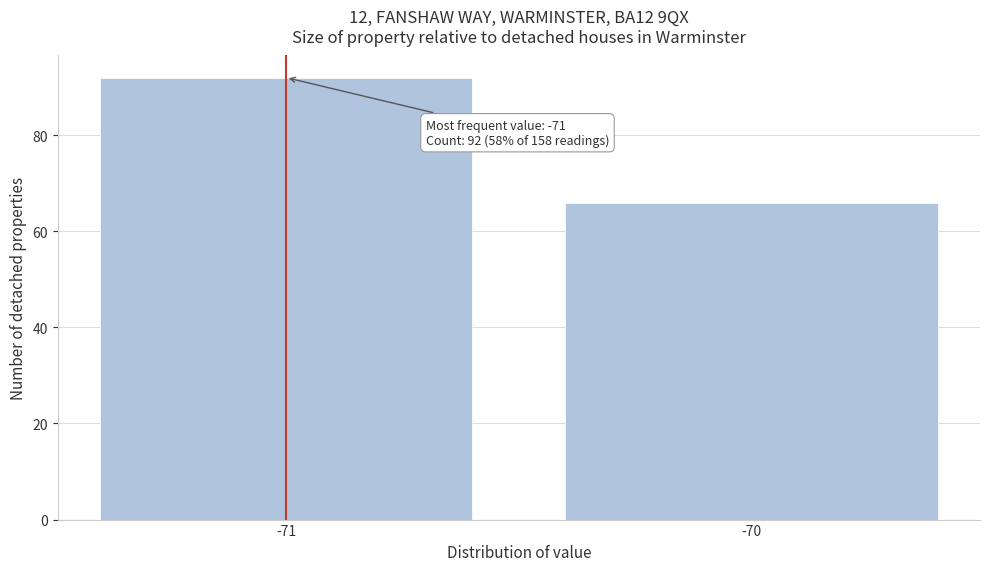

Reading left to right, list all the values displayed in this chart.

-71=92	-70=66